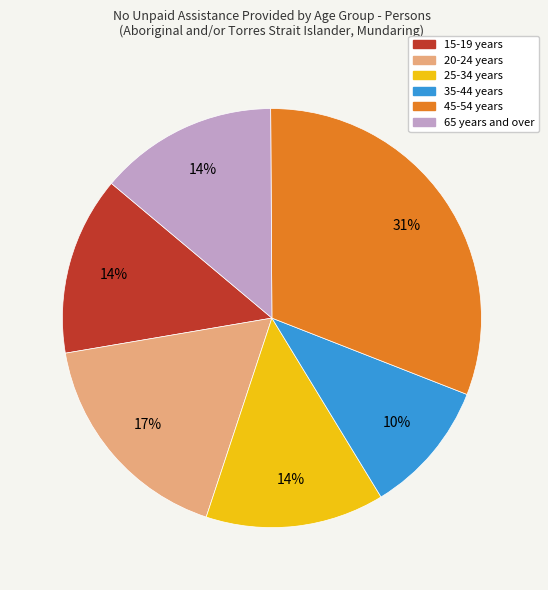

To the nearest percent, what is the difference between the largest and smallest slice percentages?

21%